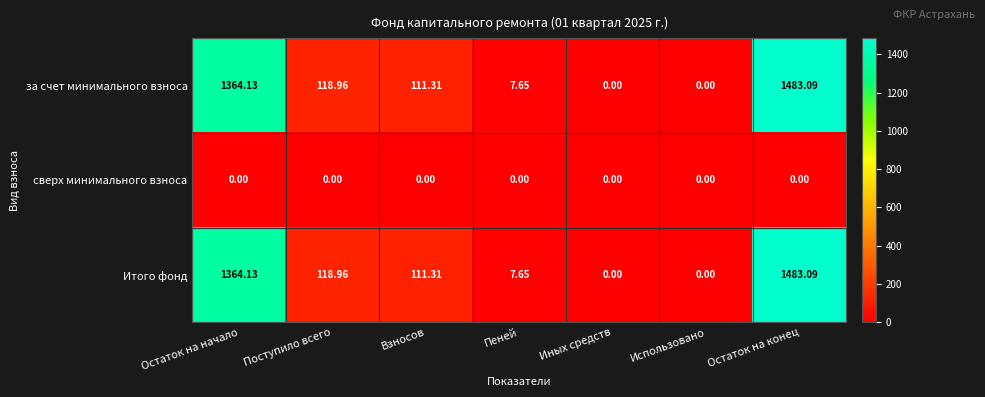

At which label does за счет минимального взноса first exceed 111?

Остаток на начало